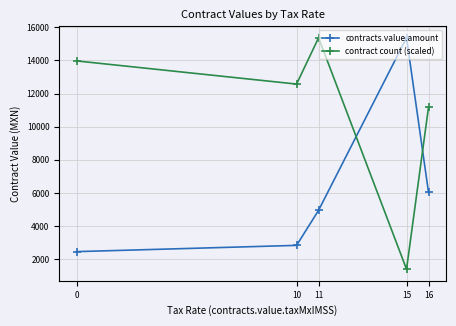

What are all the series names shown in the legend?

contracts.value.amount, contract count (scaled)